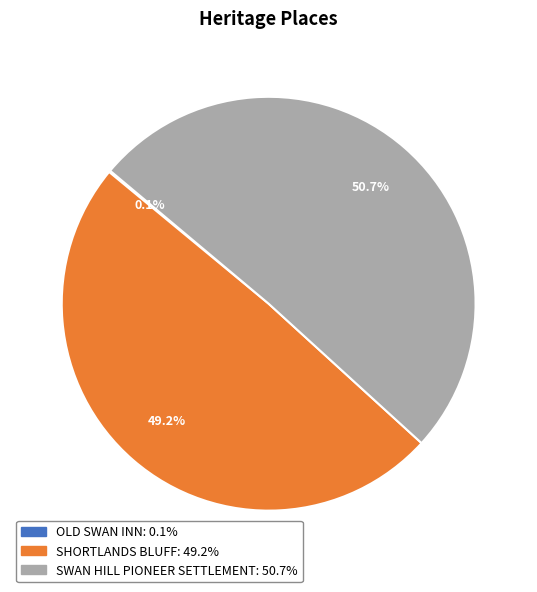

Which category has the biggest portion of the pie?

SWAN HILL PIONEER SETTLEMENT